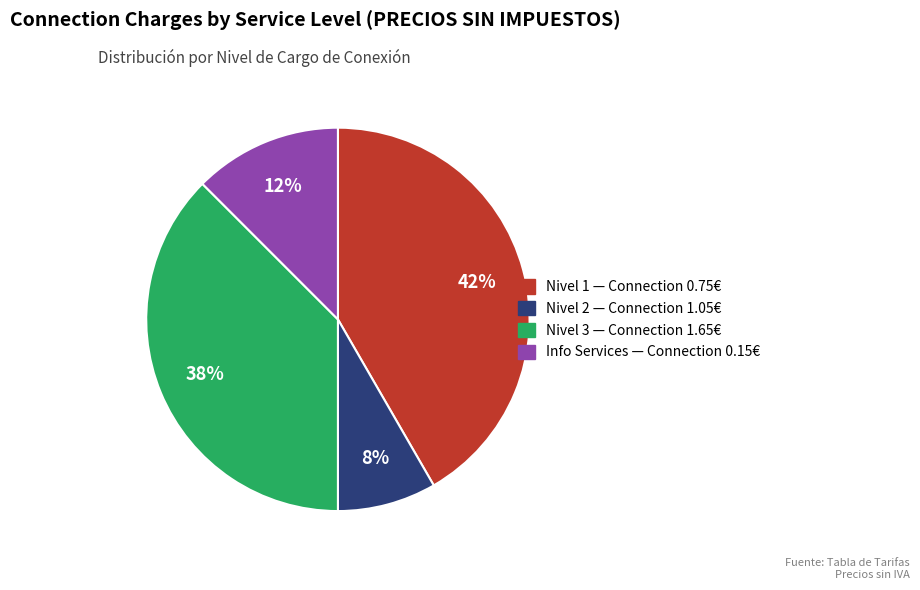

Does any single category account for the majority?

No